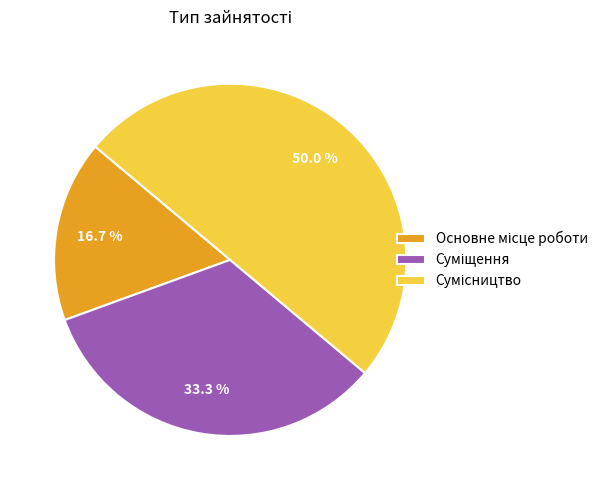

How many segments does this pie chart have?

3